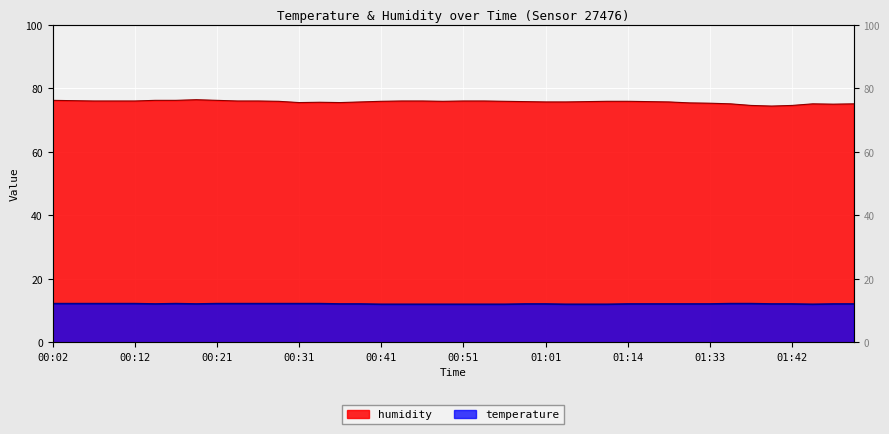

Between 01:35 and 01:38, which series saw the biggest shift?

humidity